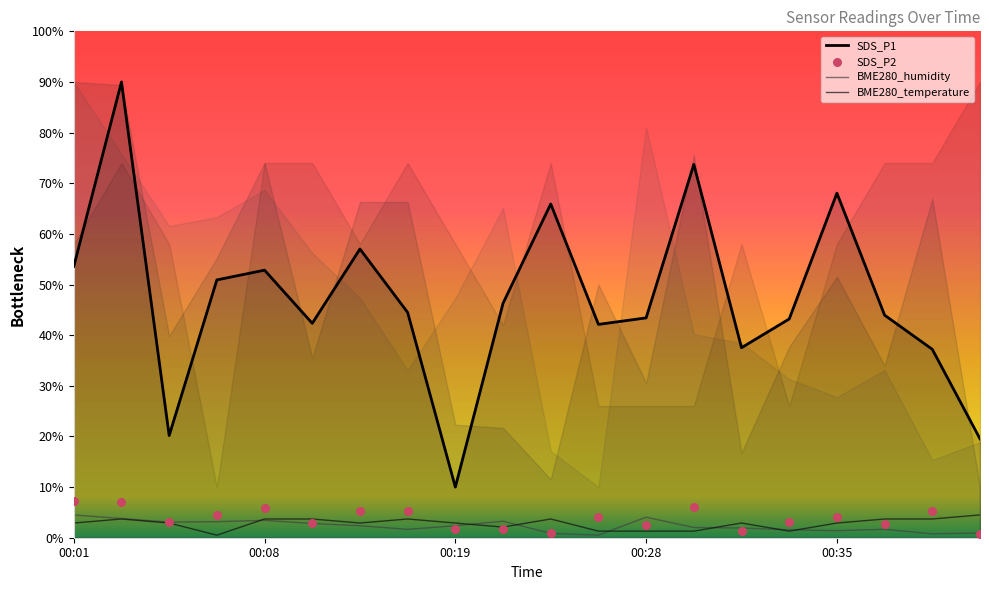

Which series has the widest spread of Y values?

SDS_P1